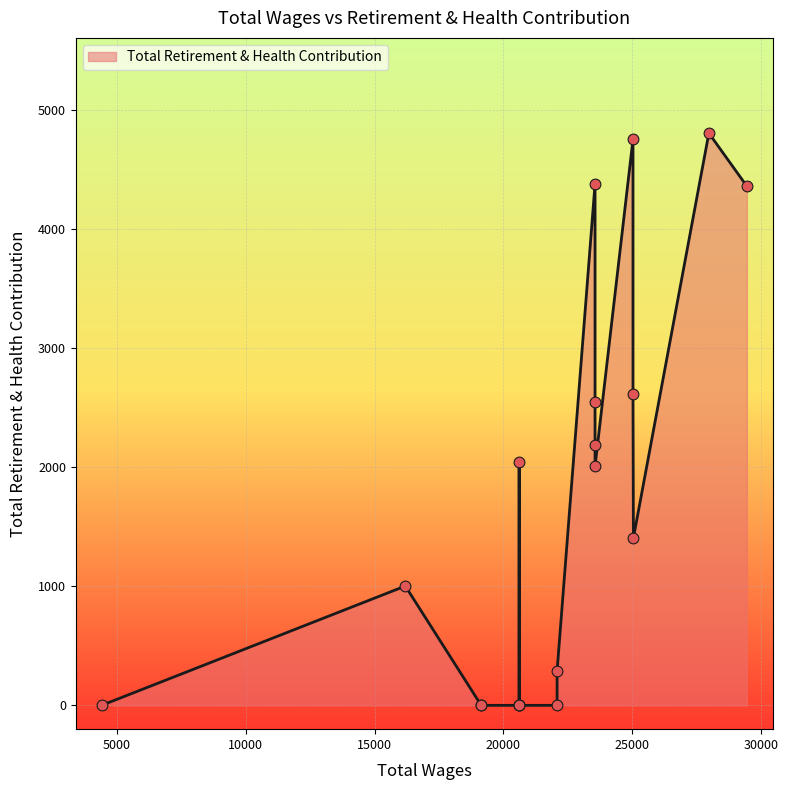

Between 20608.0 and 23552.0, which is larger?

23552.0